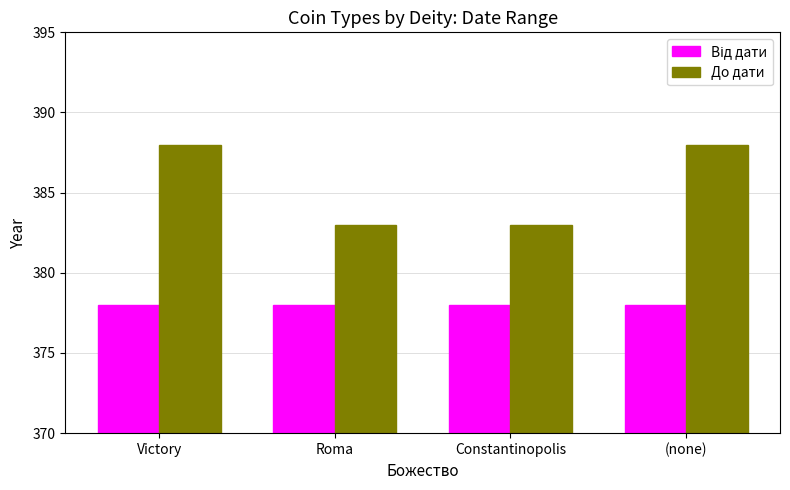

Which series has the largest total across all categories?

До дати